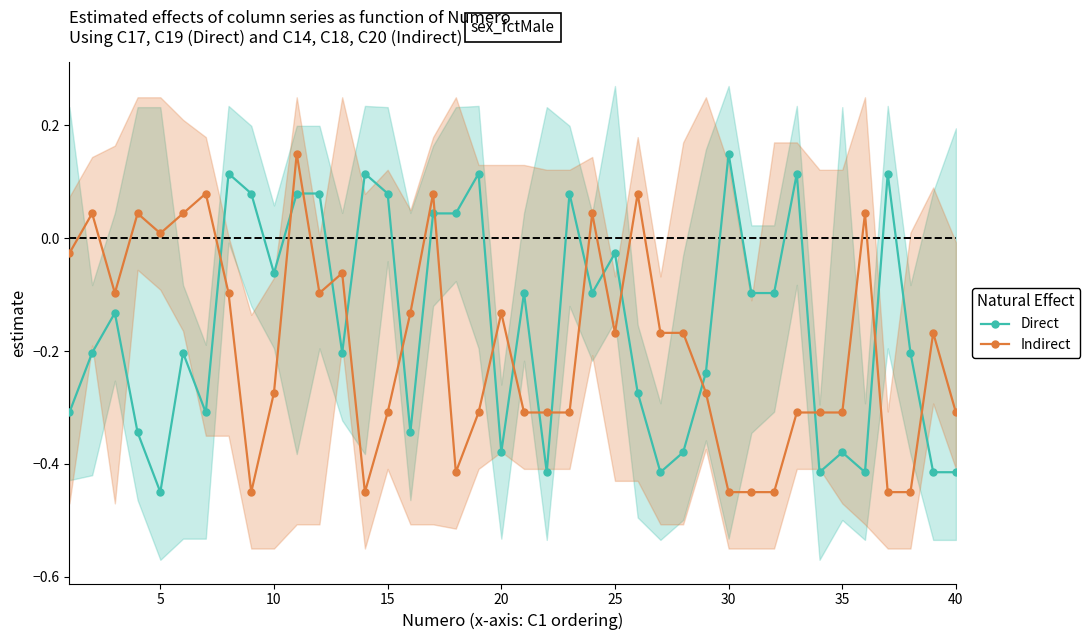

List the series in order of their overall mean, highest first.

Direct, Indirect